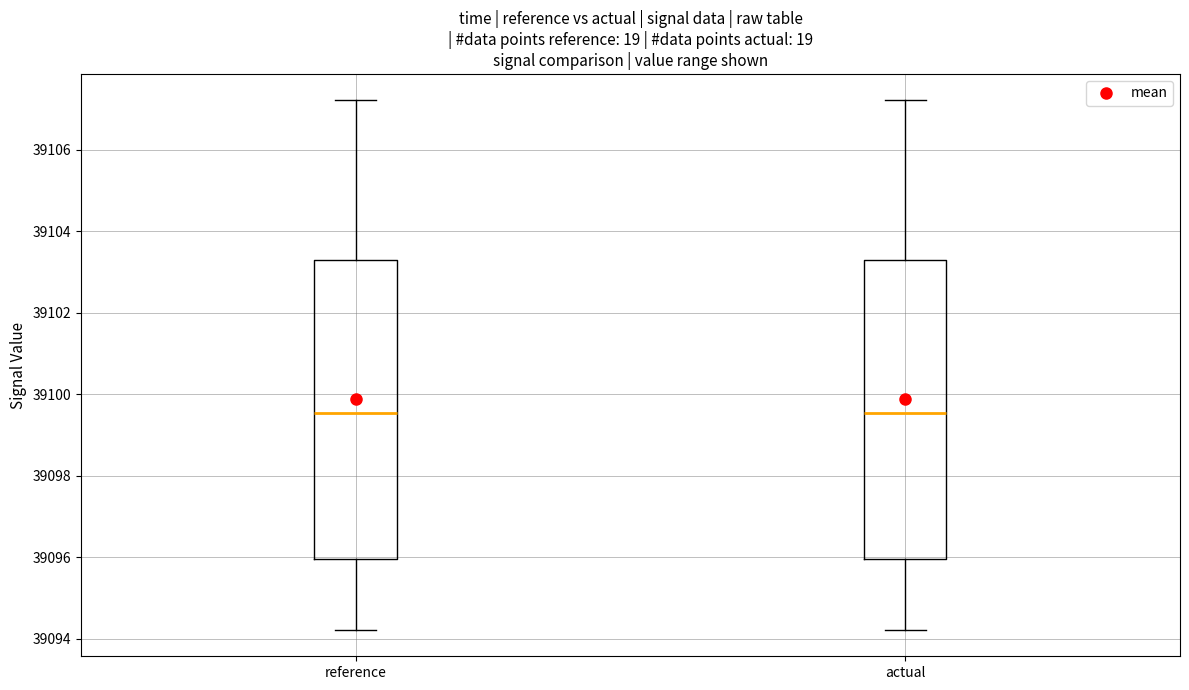

Where does the upper whisker of the box for actual end on the y-axis? The values are not printed on the chart, so give them approximately, as read against the axis.

39107.2